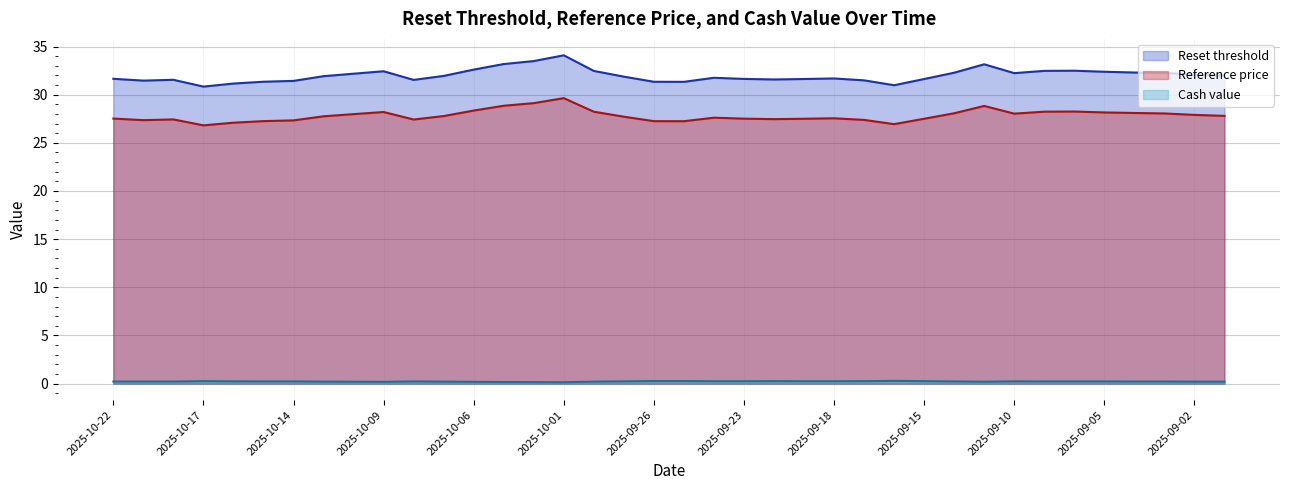

True or false: Reference price and Cash value intersect in this chart.

False